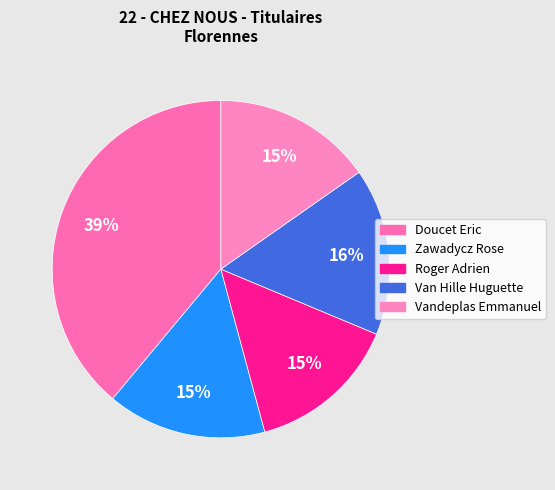

How many slices are in this pie chart?

5